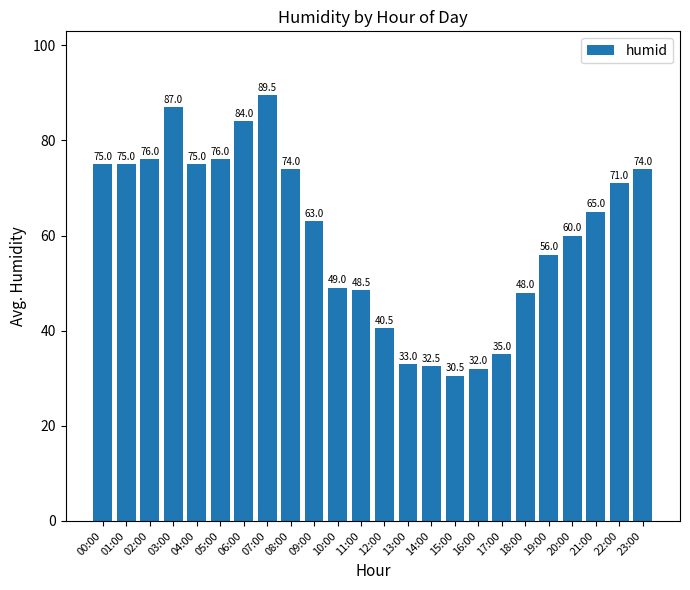

The chart shows a value of 40.5 at 12:00. True or false?

True